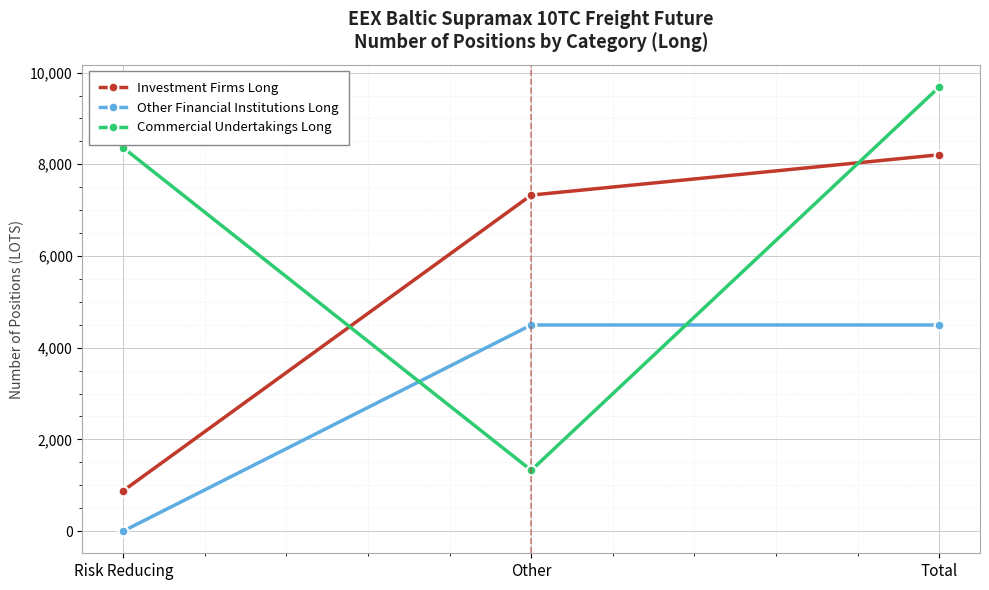

Is this an area chart (filled region under the line)?

No